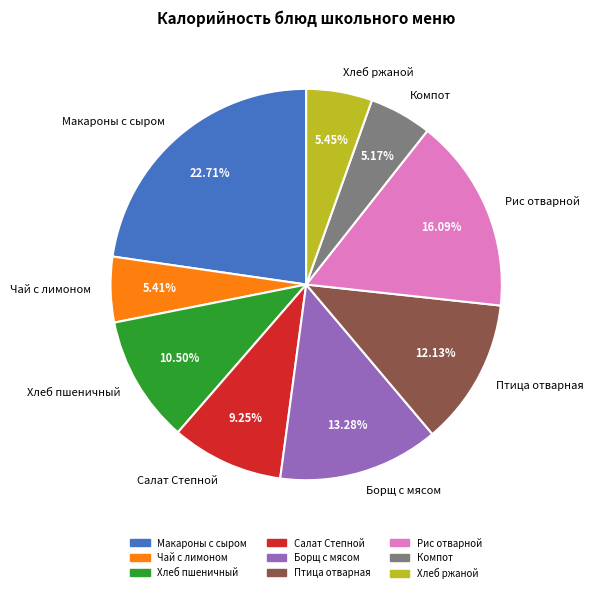

Is Хлеб ржаной the majority of the pie?

No